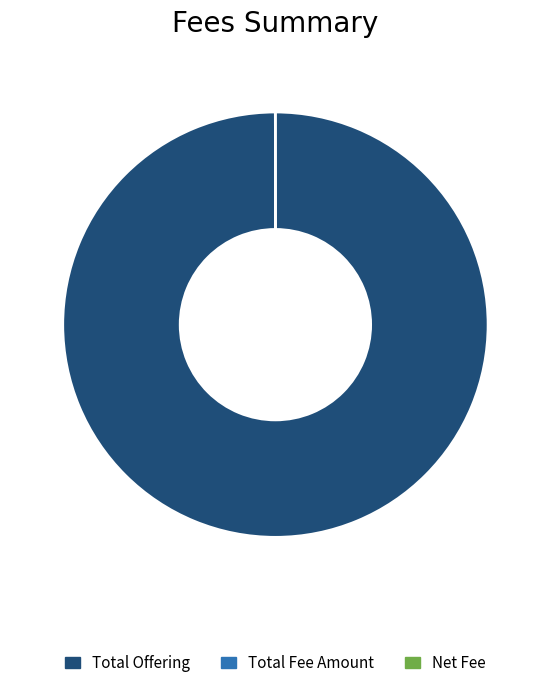

What is the largest slice in the pie chart?

Total Offering